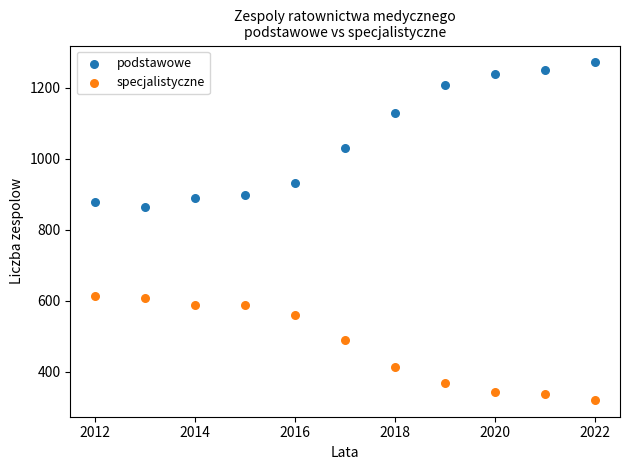

What are all the series names shown in the legend?

podstawowe, specjalistyczne